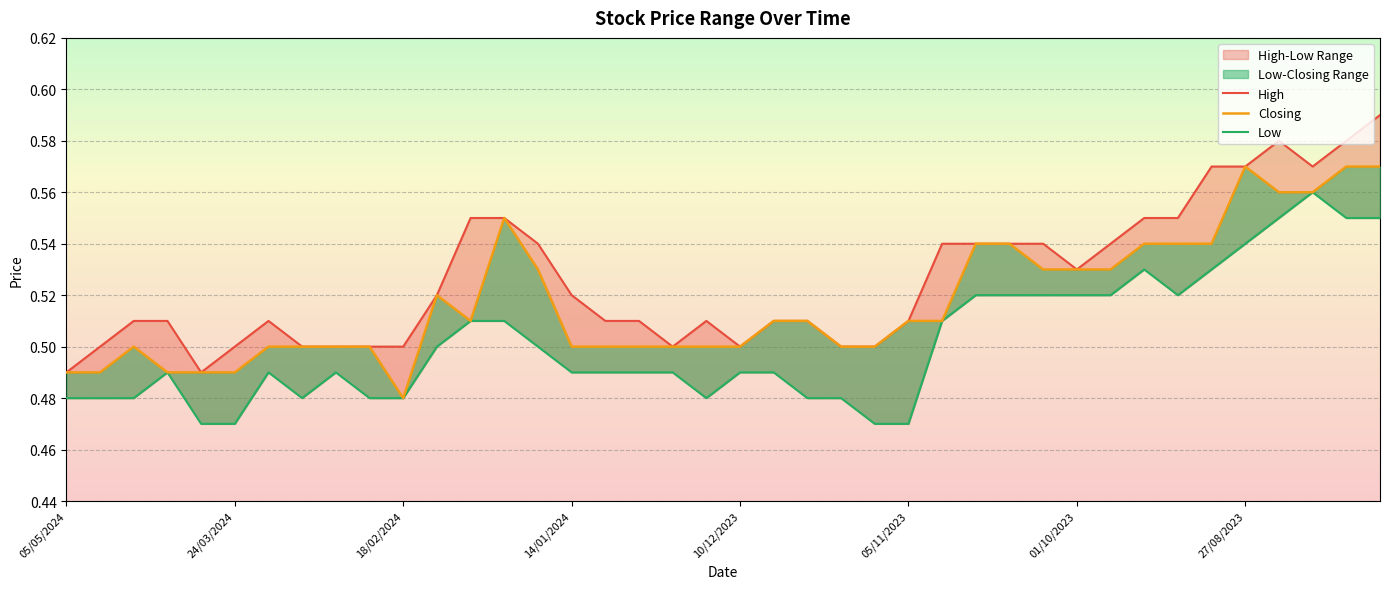

What is the sum of the Low values at 32 and 16?

1.0